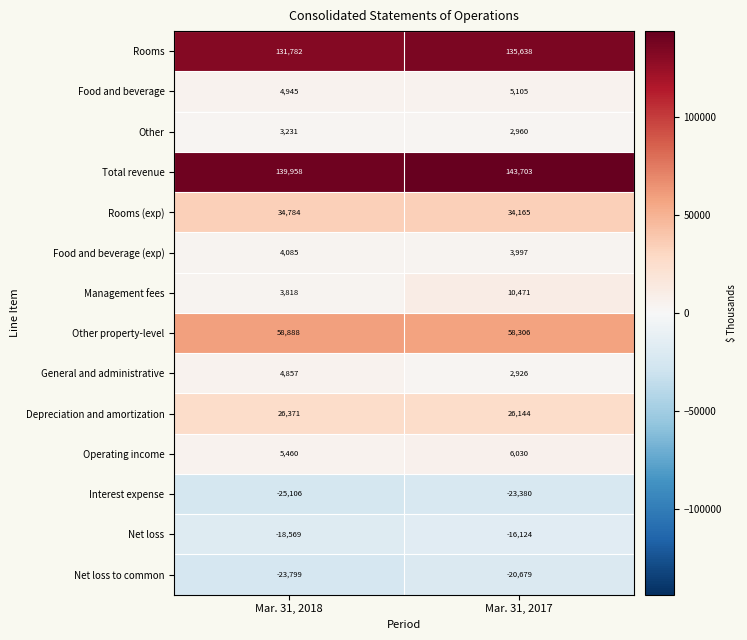

At which category is the sum across all series the highest?

Mar. 31, 2017